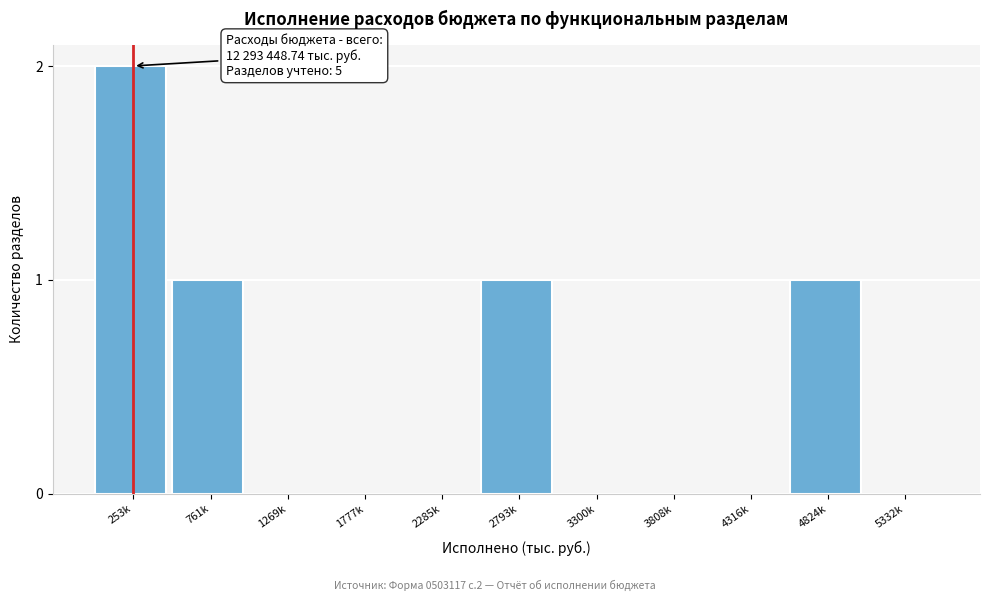

Reading left to right, list all the values displayed in this chart.

253k=2	761k=1	1269k=0	1777k=0	2285k=0	2793k=1	3300k=0	3808k=0	4316k=0	4824k=1	5332k=0